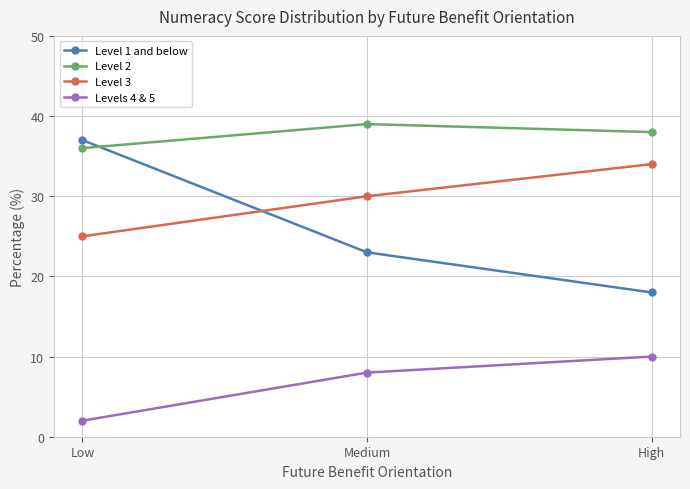

How many series are shown in this chart?

4